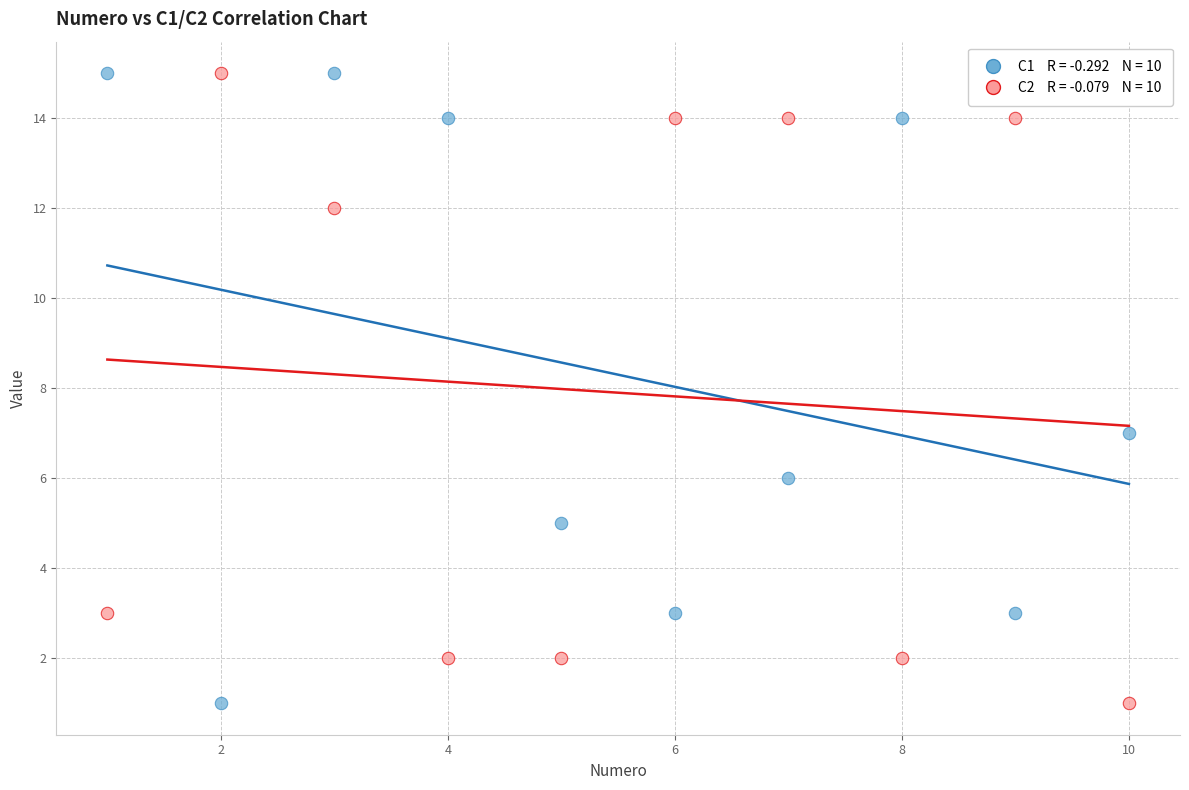

Across all series, what Y value is closest to 8?

7